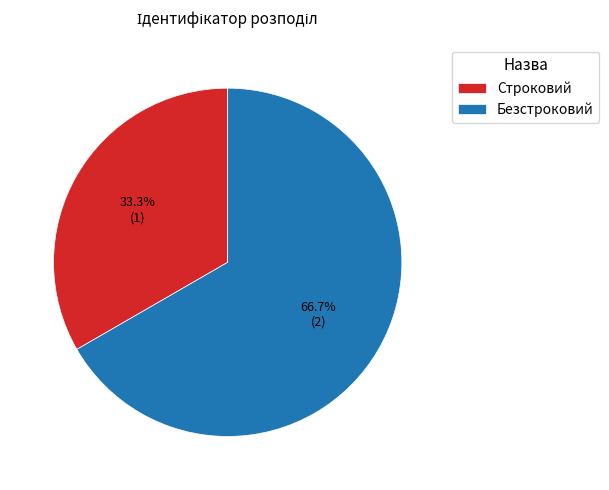

To the nearest percent, what is the difference between the Безстроковий and Строковий slice percentages?

33%